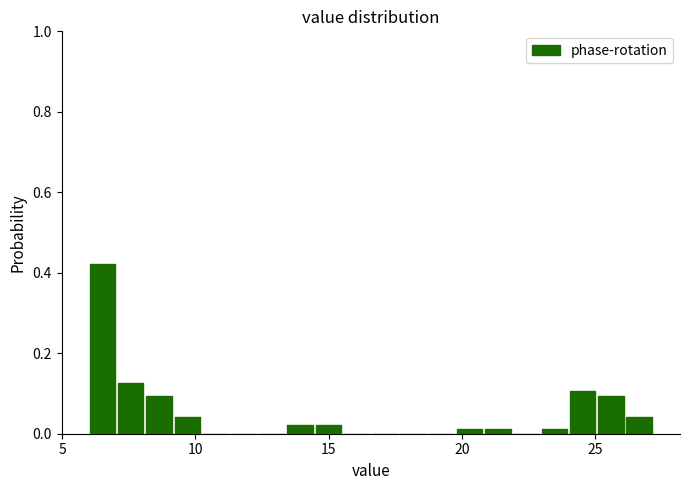

Around what value on the x-axis is the tallest bar? Give the approximate position of its centre, as read against the axis.

6.5